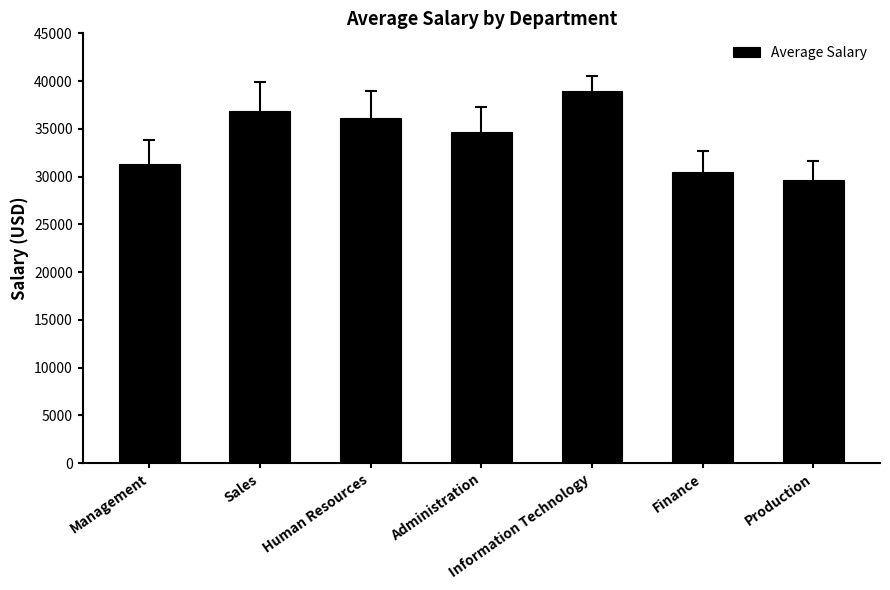

Rank the categories by value from highest to lowest.

Information Technology, Sales, Human Resources, Administration, Management, Finance, Production